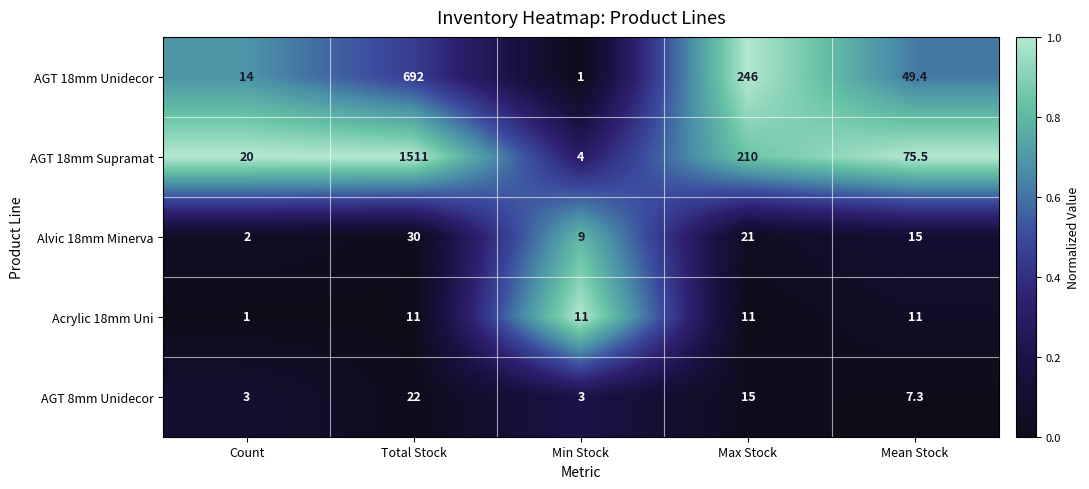

Reading left to right, list all the values displayed in this chart.

AGT 18mm Unidecor: 14.0	692.0	1.0	246.0	49.4
AGT 18mm Supramat: 20.0	1511.0	4.0	210.0	75.5
Alvic 18mm Minerva: 2.0	30.0	9.0	21.0	15.0
Acrylic 18mm Uni: 1.0	11.0	11.0	11.0	11.0
AGT 8mm Unidecor: 3.0	22.0	3.0	15.0	7.3